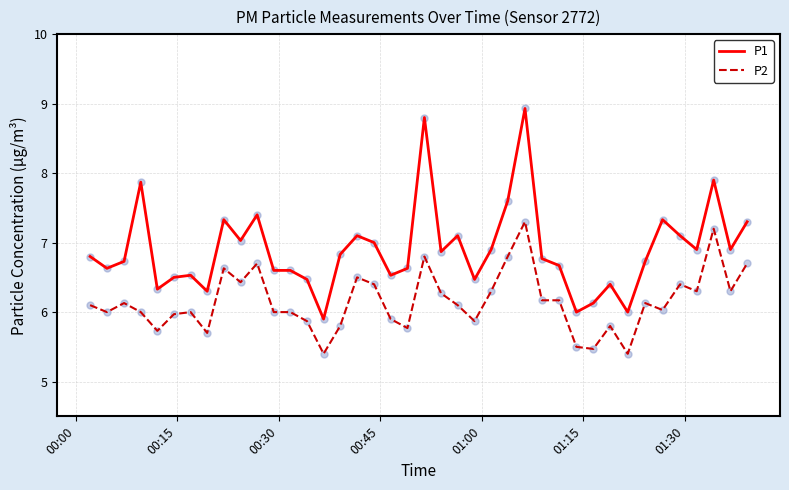

What are all the series names shown in the legend?

P1, P2